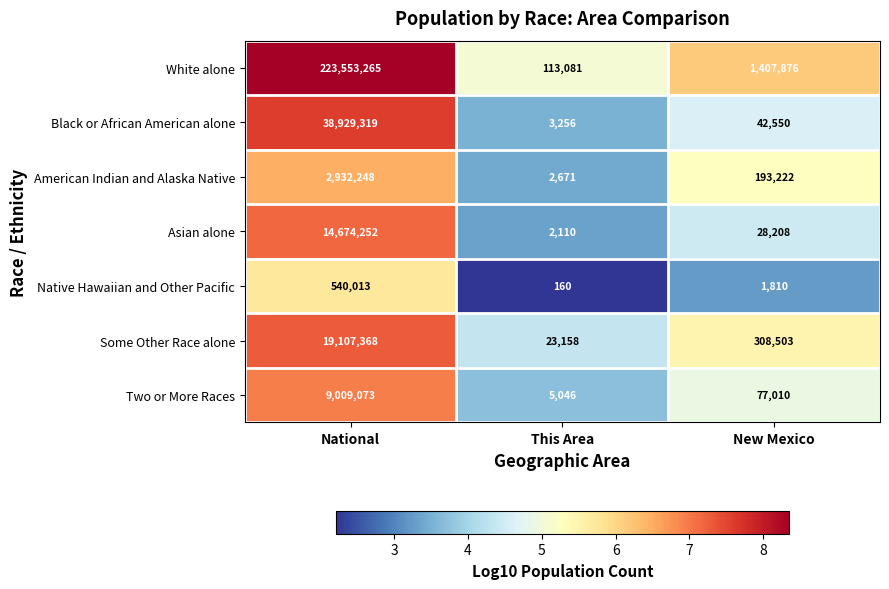

How many data points does each series have?

3